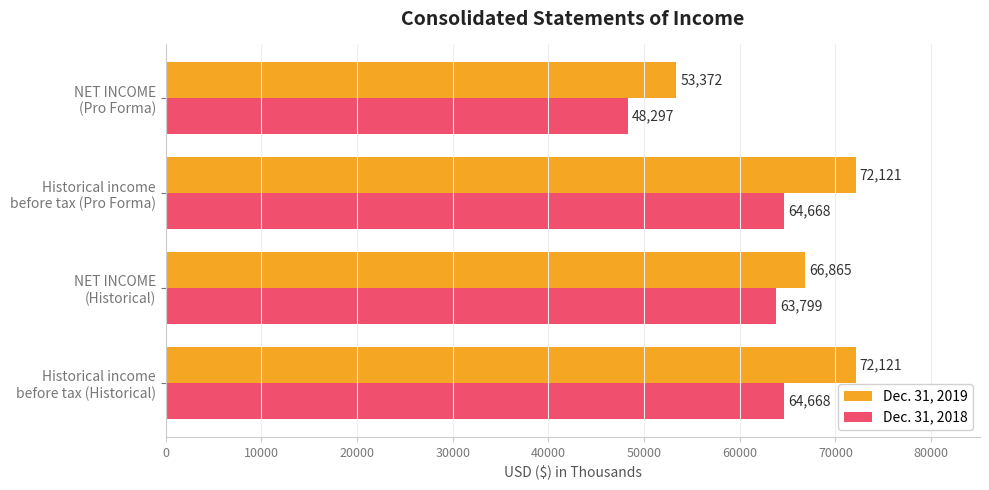

At how many categories does at least one series exceed 55318?

3